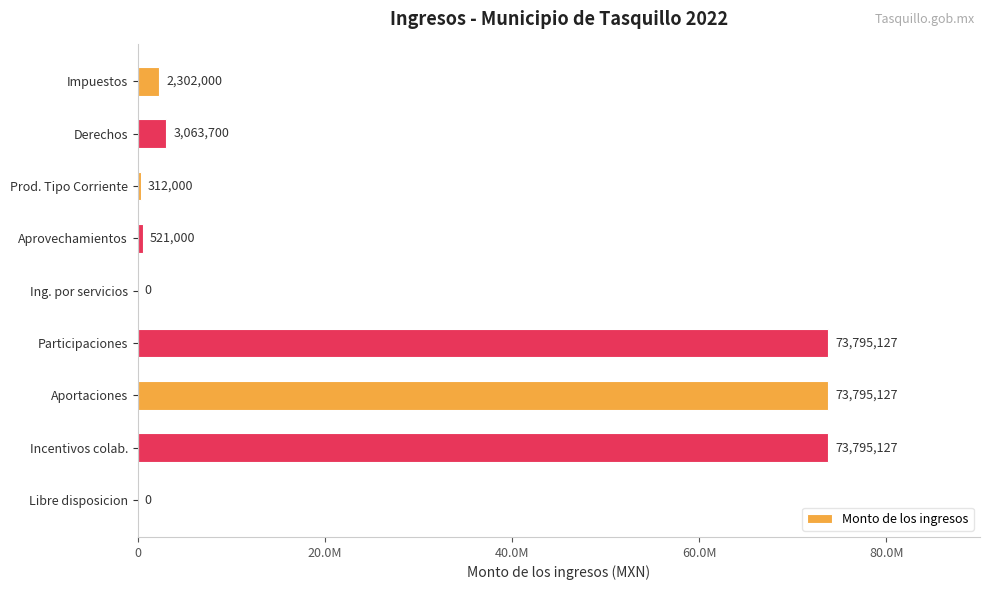

What is the difference between the maximum and minimum values?

73795127